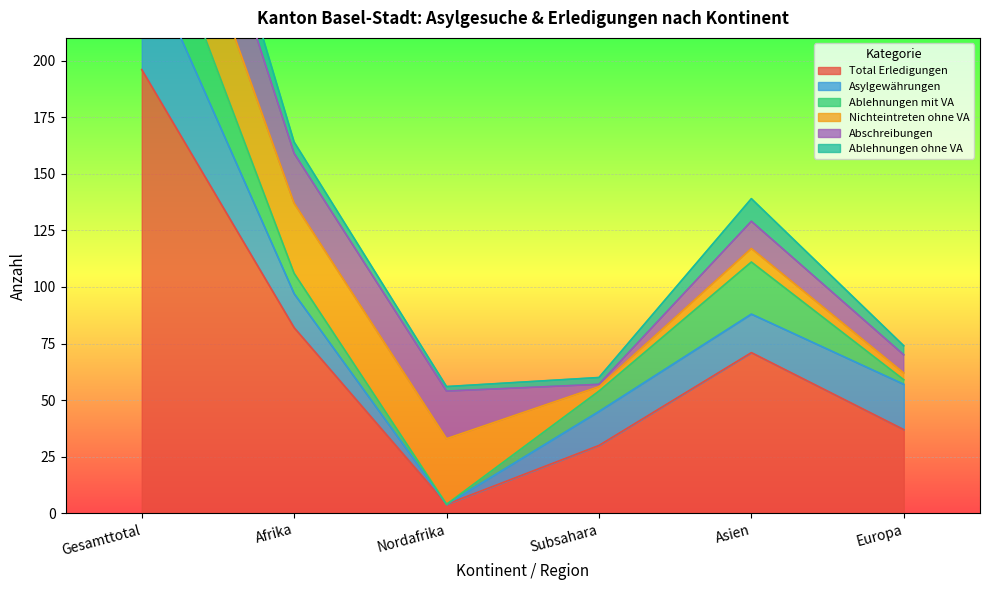

How many data points in Total Erledigungen are less than 71?

3